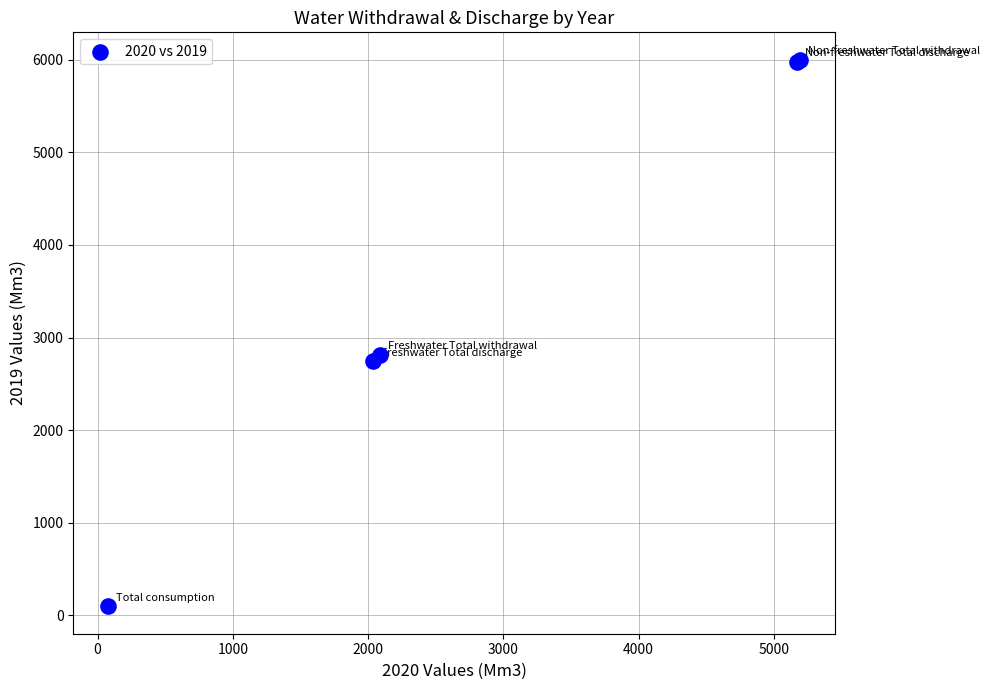

What Y value in the scatter plot is closest to 3048?

2813.8